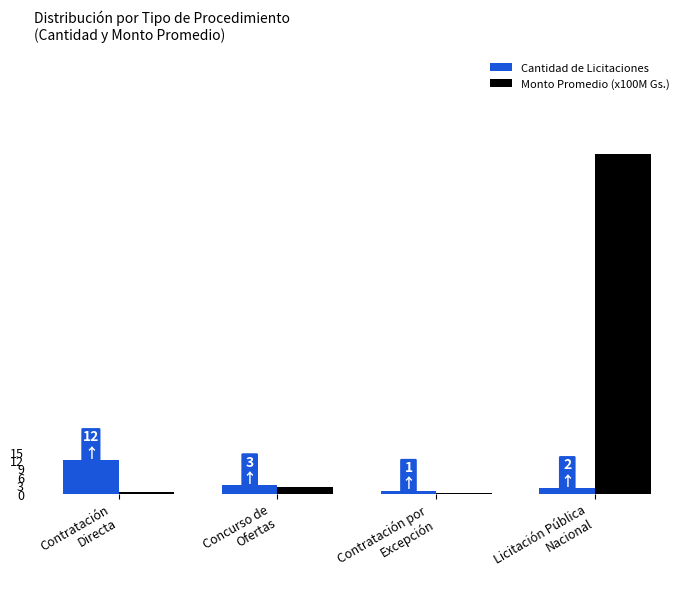

Where does the Monto Promedio (x100M Gs.) series first go above 2?

Concurso de
Ofertas